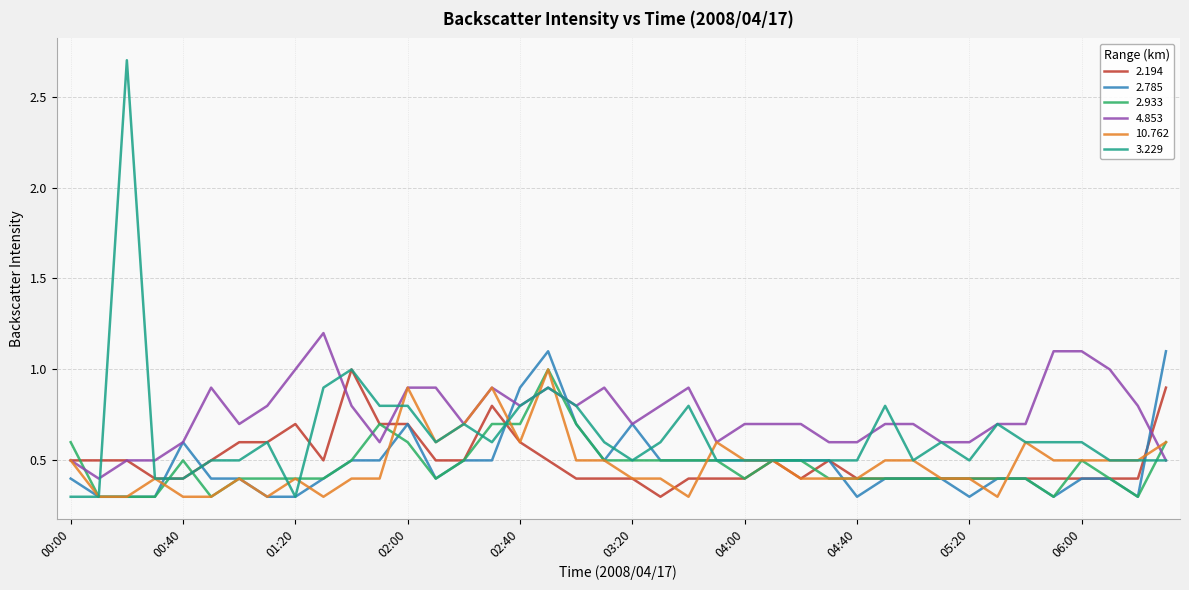

What is the smallest value displayed?

0.3